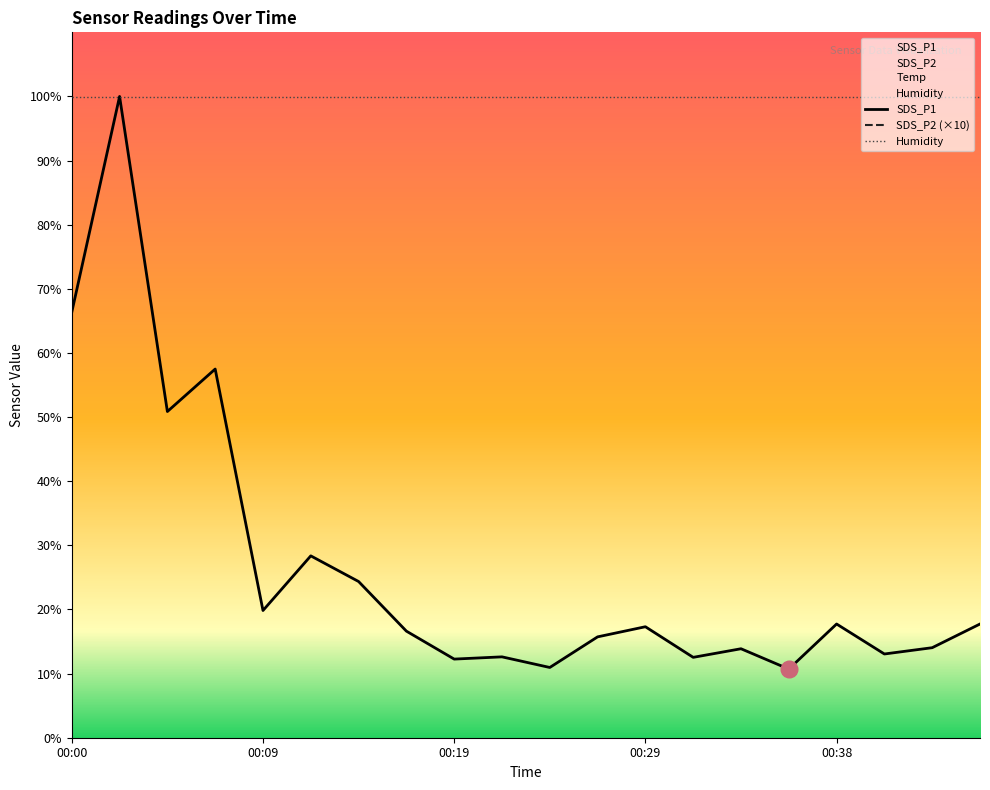

True or false: SDS_P1 and SDS_P2 intersect in this chart.

False